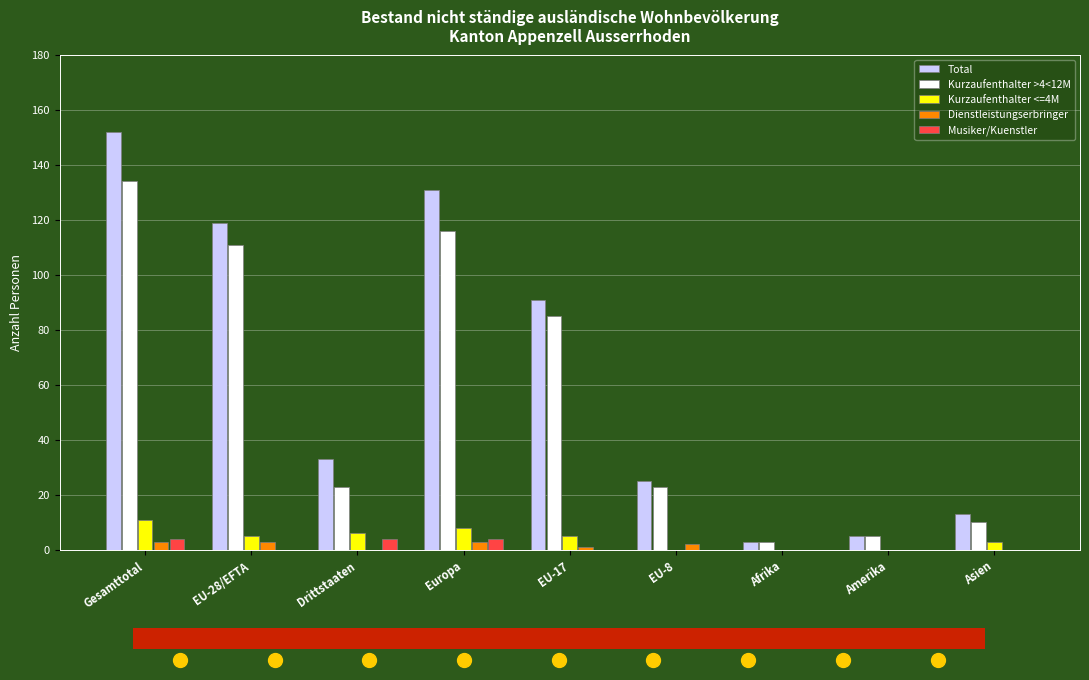

How many groups of bars are there?

9